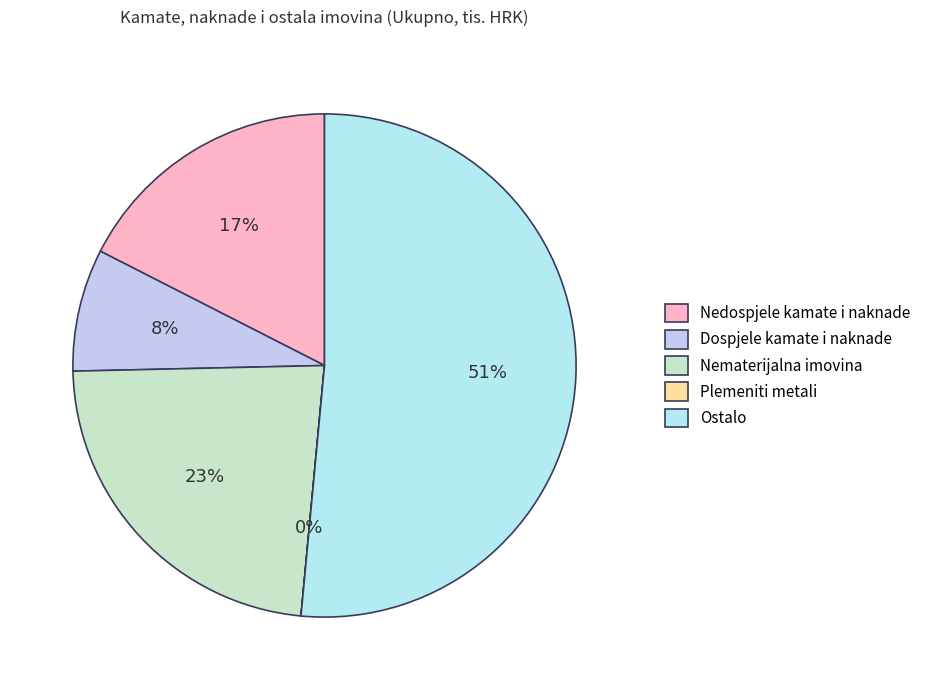

Which slice is the largest?

Ostalo